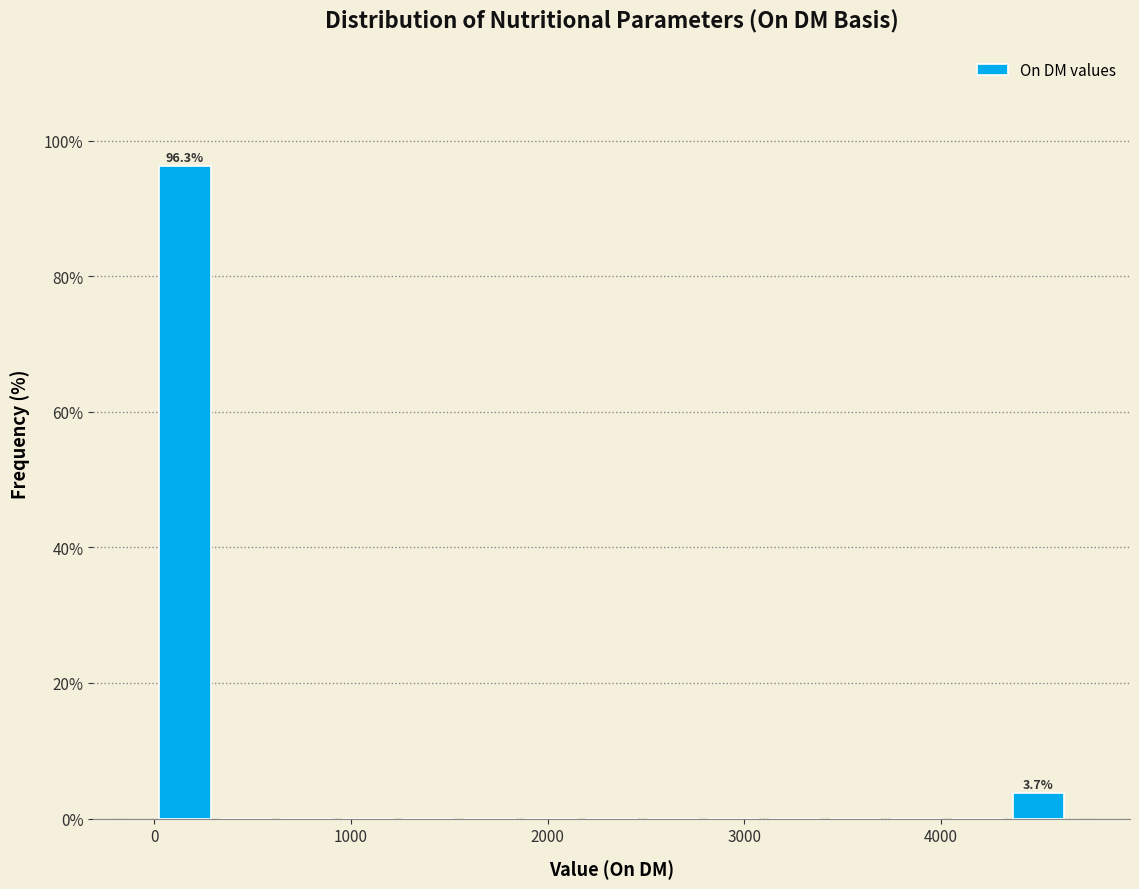

Read against the x-axis, roughly where is the centre of the tallest bar?

200